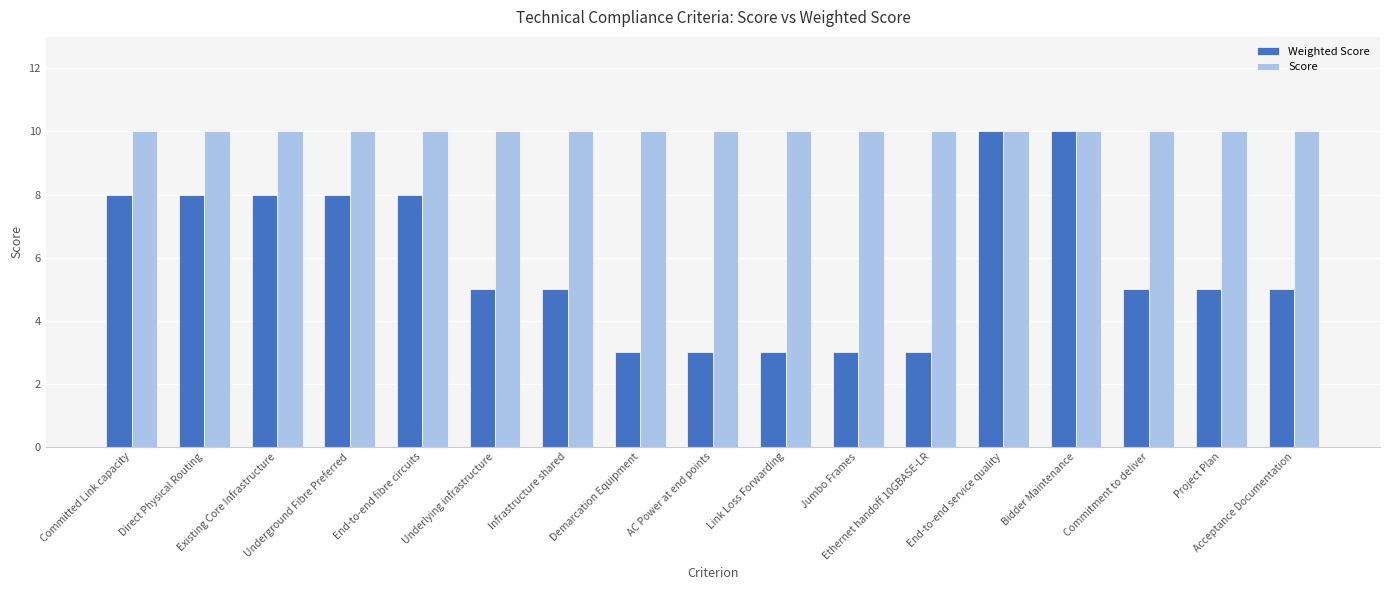

How many data points does each series have?

17